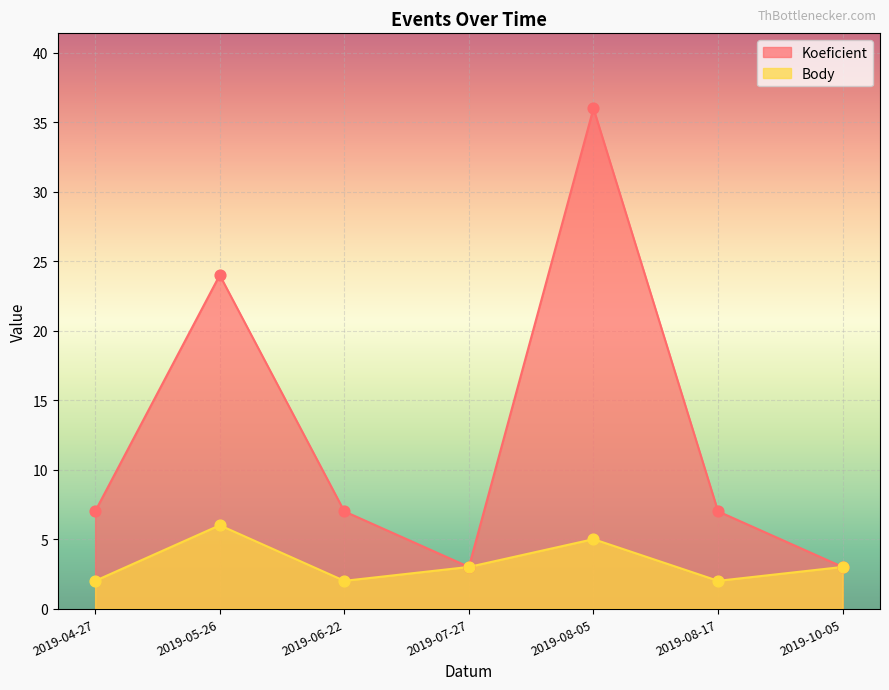

Which series reaches the minimum Y coordinate?

Body